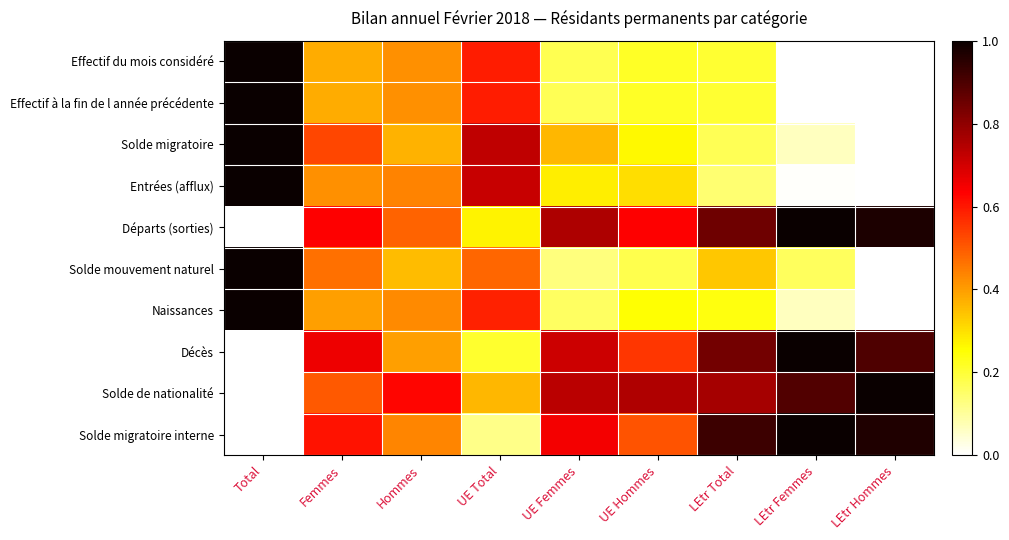

Reading left to right, what are all the values shown in this chart?

Effectif du mois considéré: Total=1.0	Femmes=0.4	Hommes=0.4	UE Total=0.6	UE Femmes=0.2	UE Hommes=0.2	LEtr Total=0.2	LEtr Femmes=0.0	LEtr Hommes=0.0
Effectif à la fin de l année précédente: Total=1.0	Femmes=0.4	Hommes=0.4	UE Total=0.6	UE Femmes=0.2	UE Hommes=0.2	LEtr Total=0.2	LEtr Femmes=0.0	LEtr Hommes=0.0
Solde migratoire: Total=1.0	Femmes=0.5	Hommes=0.4	UE Total=0.7	UE Femmes=0.4	UE Hommes=0.3	LEtr Total=0.2	LEtr Femmes=0.1	LEtr Hommes=0.0
Entrées (afflux): Total=1.0	Femmes=0.4	Hommes=0.4	UE Total=0.7	UE Femmes=0.3	UE Hommes=0.3	LEtr Total=0.1	LEtr Femmes=0.0	LEtr Hommes=0.0
Départs (sorties): Total=0.0	Femmes=0.6	Hommes=0.5	UE Total=0.3	UE Femmes=0.8	UE Hommes=0.6	LEtr Total=0.9	LEtr Femmes=1.0	LEtr Hommes=1.0
Solde mouvement naturel: Total=1.0	Femmes=0.5	Hommes=0.4	UE Total=0.5	UE Femmes=0.1	UE Hommes=0.2	LEtr Total=0.3	LEtr Femmes=0.2	LEtr Hommes=0.0
Naissances: Total=1.0	Femmes=0.4	Hommes=0.4	UE Total=0.6	UE Femmes=0.2	UE Hommes=0.2	LEtr Total=0.2	LEtr Femmes=0.1	LEtr Hommes=0.0
Décès: Total=0.0	Femmes=0.7	Hommes=0.4	UE Total=0.2	UE Femmes=0.7	UE Hommes=0.6	LEtr Total=0.8	LEtr Femmes=1.0	LEtr Hommes=0.9
Solde de nationalité: Total=0.0	Femmes=0.5	Hommes=0.6	UE Total=0.4	UE Femmes=0.7	UE Hommes=0.8	LEtr Total=0.8	LEtr Femmes=0.9	LEtr Hommes=1.0
Solde migratoire interne: Total=0.0	Femmes=0.6	Hommes=0.4	UE Total=0.1	UE Femmes=0.7	UE Hommes=0.5	LEtr Total=0.9	LEtr Femmes=1.0	LEtr Hommes=1.0